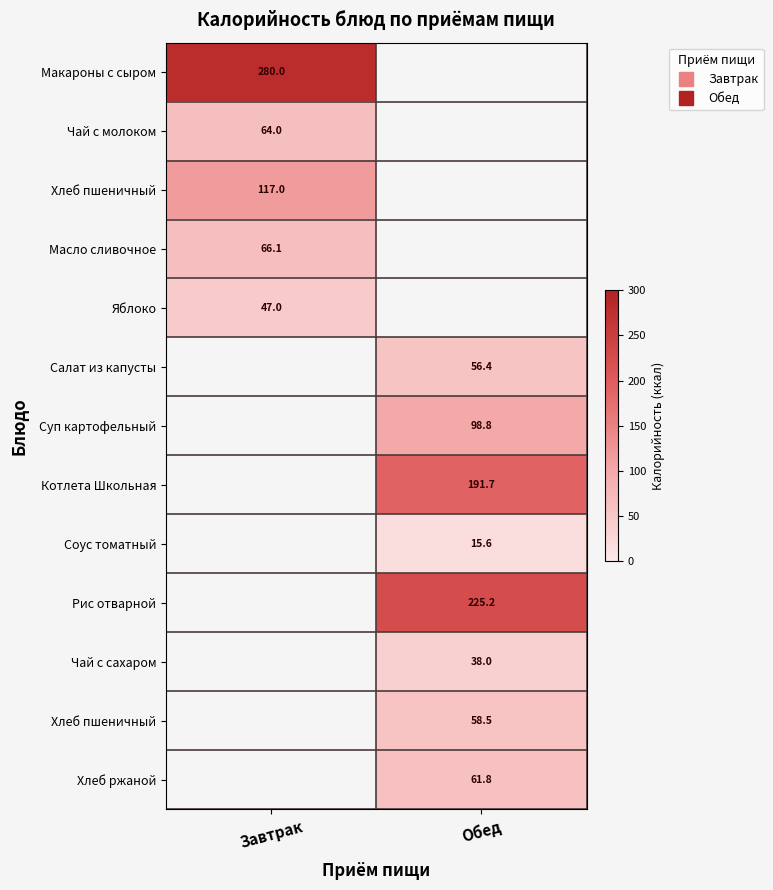

At which category does the chart reach its peak across all series?

Завтрак